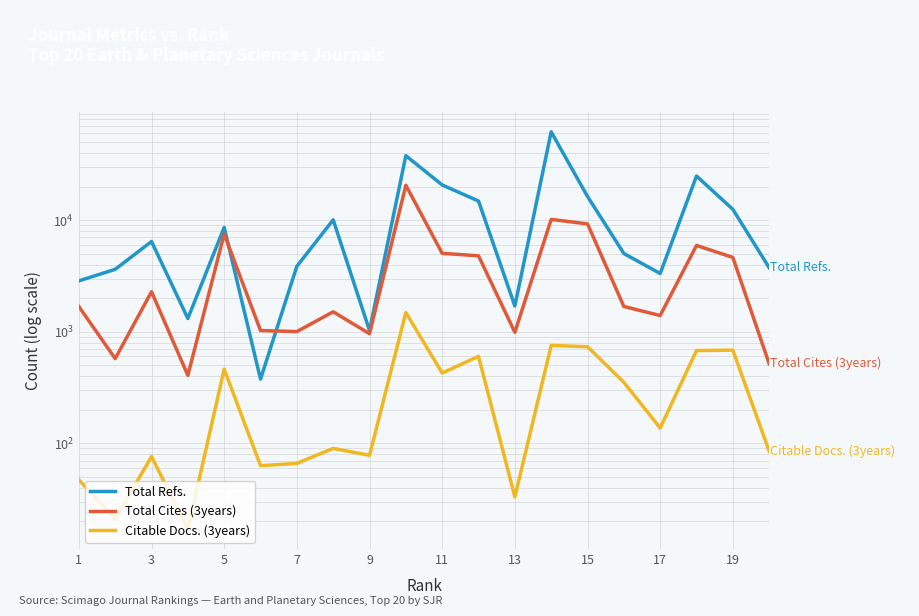

How many lines are shown in the chart?

3